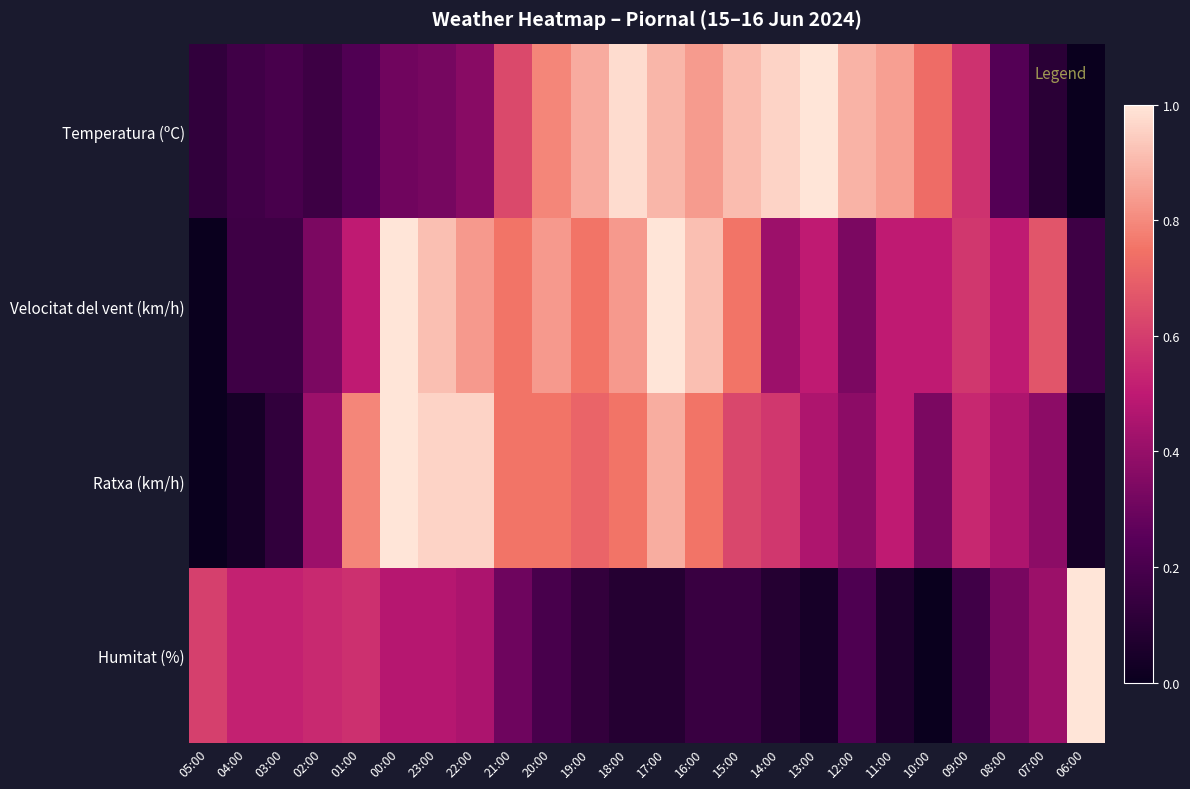

Rank the series by their maximum value, from lowest to highest.

Temperatura (ºC), Velocitat del vent (km/h), Ratxa (km/h), Humitat (%)